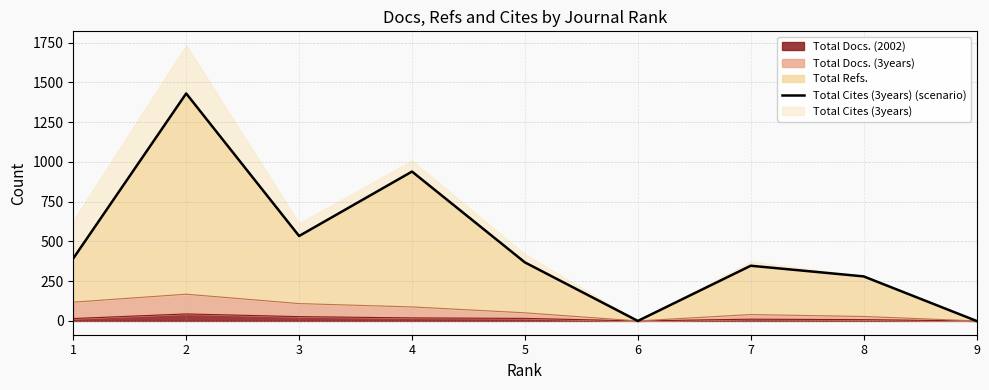

Reading right to left, extract all data points from this chart.

9=0	8=280	7=347	6=0	5=368	4=939	3=534	2=1430	1=393